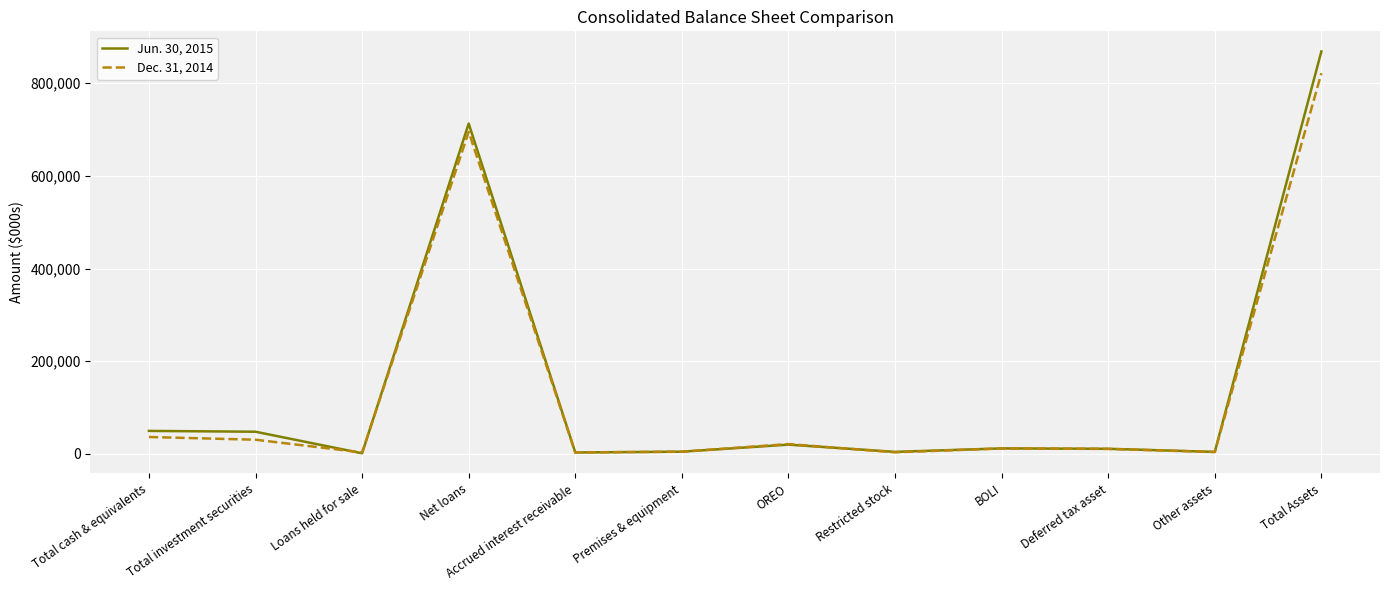

What is the difference between the highest and lowest values at OREO?

1179